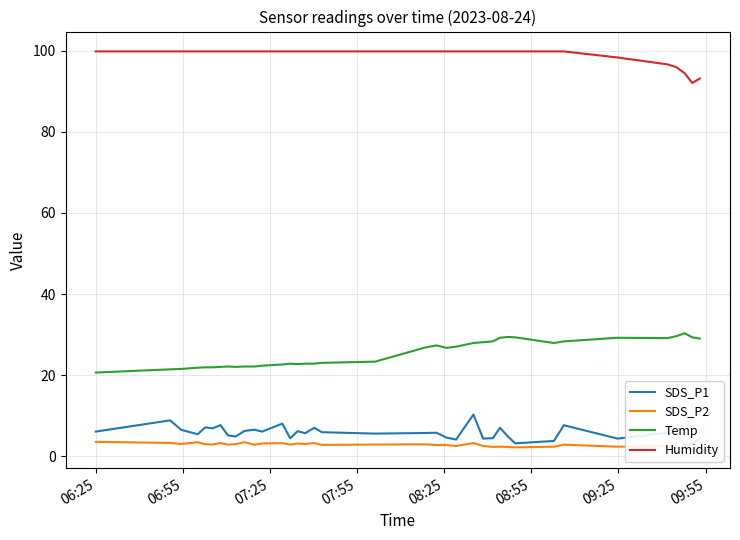

At which label does SDS_P1 first exceed 5?

06:25